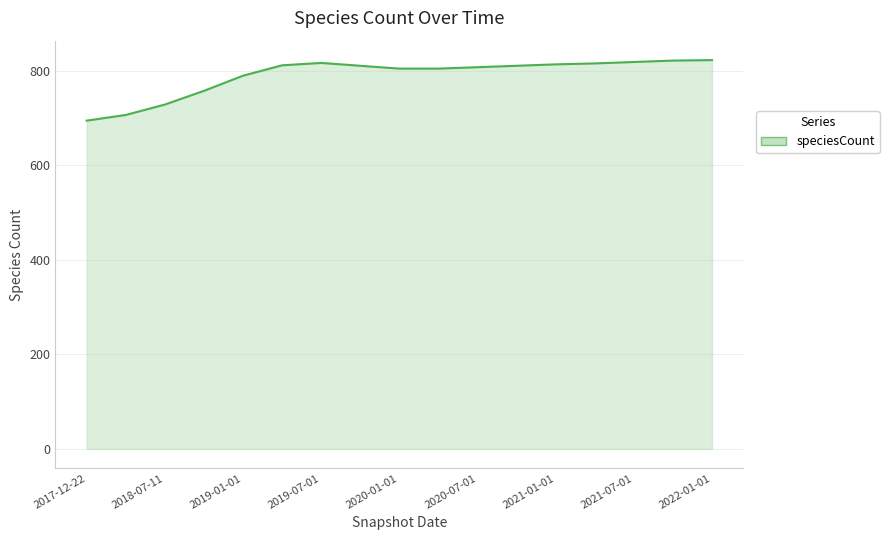

What is the average value?

790